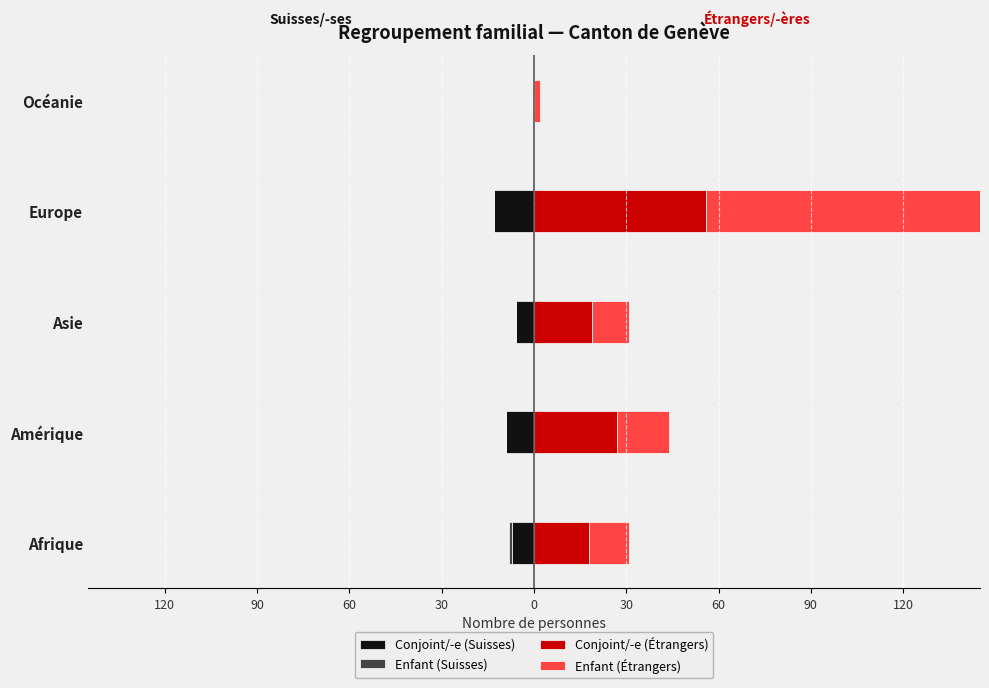

Which series has the largest total across all categories?

Enfant (Étrangers)